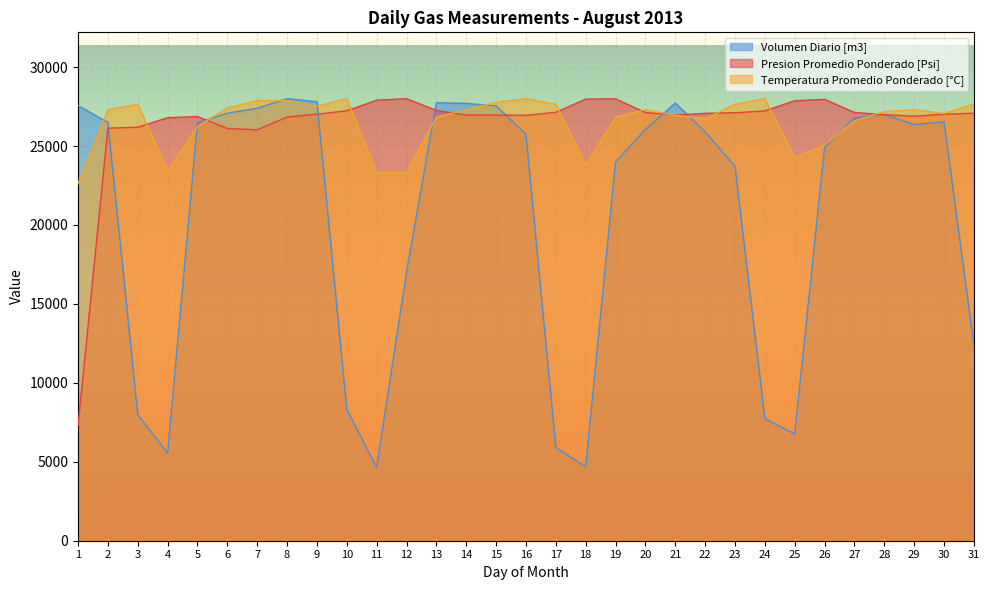

Is the value of Volumen Diario [m3] at 15 greater than the value of Presion Promedio Ponderado [Psi] at 7?

Yes